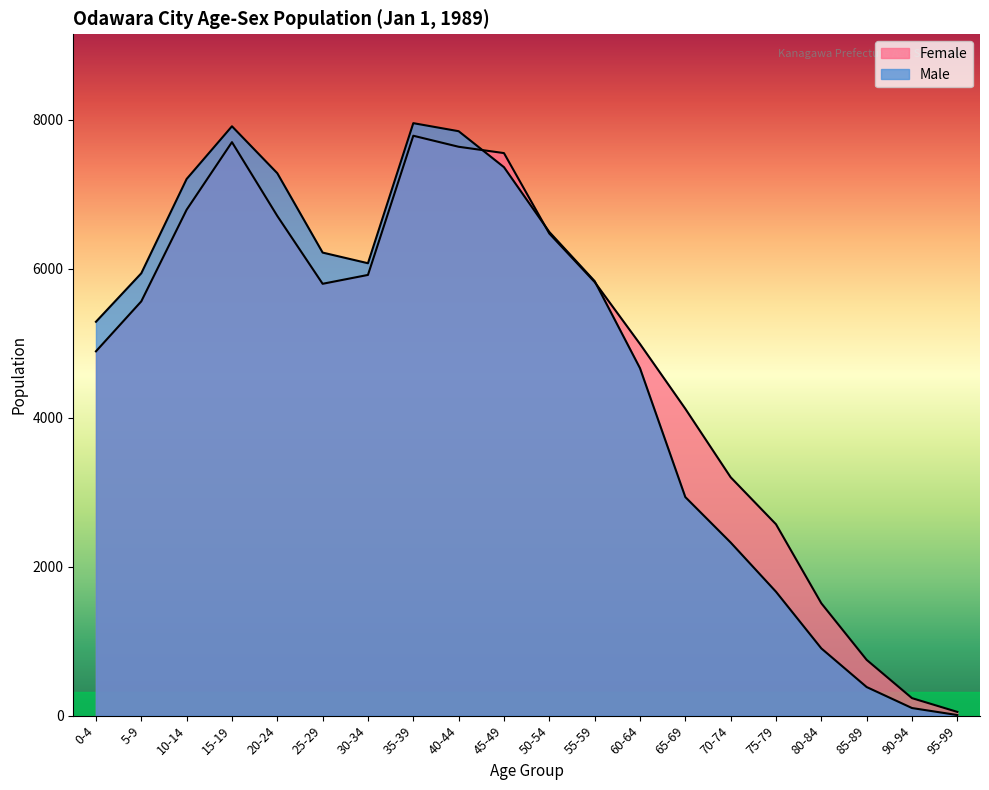

Where is the first local maximum for Male?

15-19